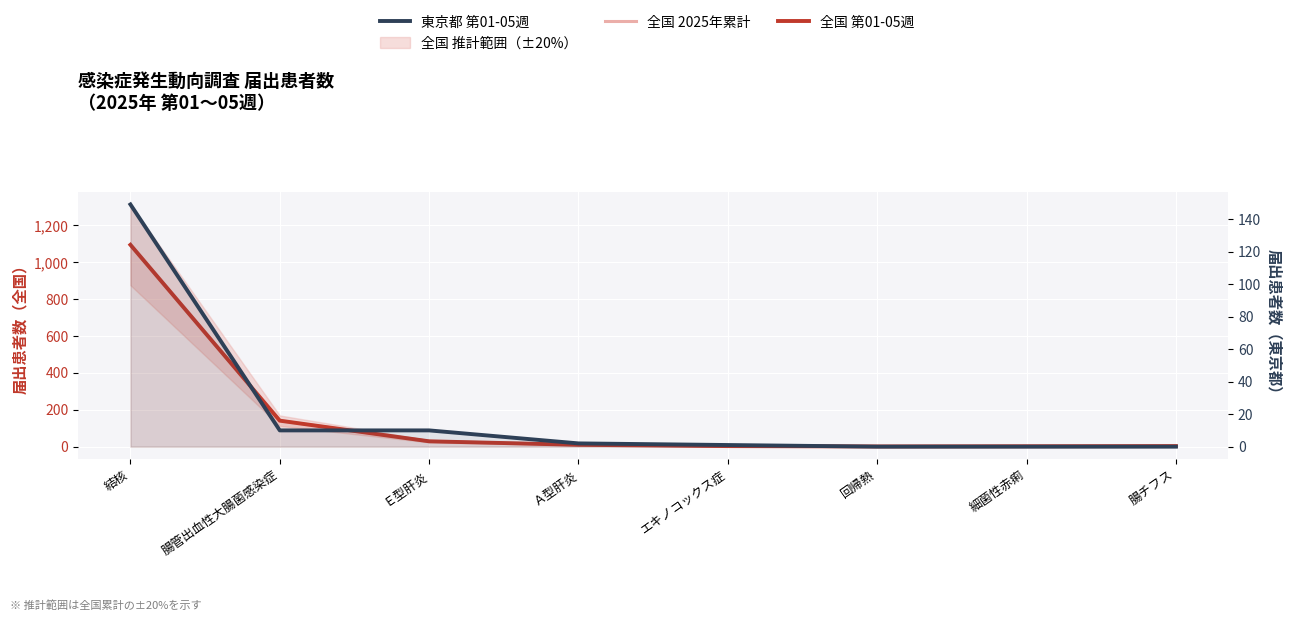

The value of 全国 第01-05週 at Ｅ型肝炎 is 14. True or false?

False